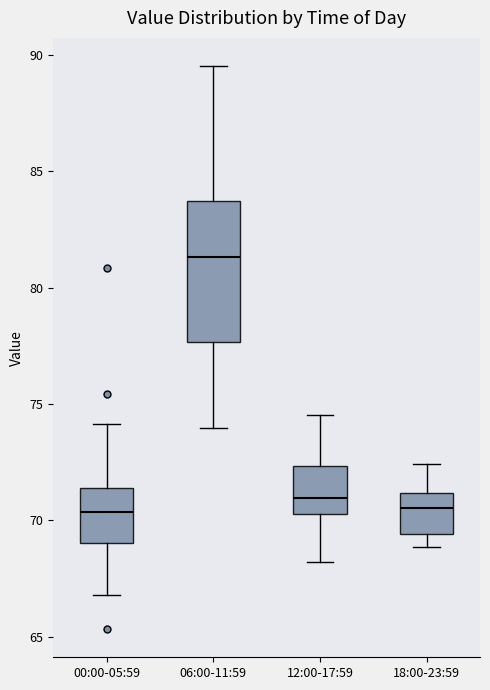

Reading left to right, read every box against the y-axis: the position of its median line, the range the box covers, and the ends of its whiskers. The values are not printed on the chart, so give them approximately, as read against the axis.

00:00-05:59: median 70.5, box 69.0 to 71.5, whiskers 67.0 to 74.0
06:00-11:59: median 81.5, box 77.5 to 83.5, whiskers 74.0 to 89.5
12:00-17:59: median 71.0, box 70.5 to 72.5, whiskers 68.0 to 74.5
18:00-23:59: median 70.5, box 69.5 to 71.0, whiskers 69.0 to 72.5